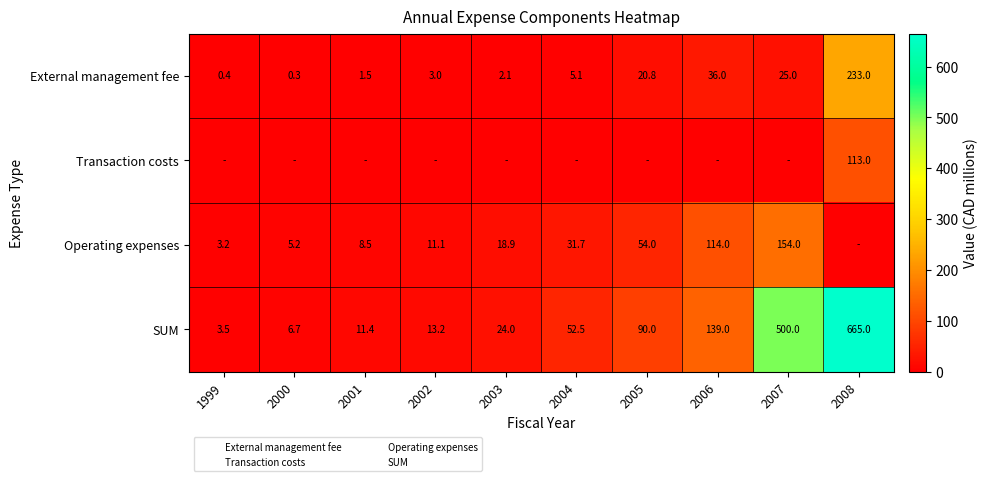

True or false: Transaction costs has a value of 34.8 at 2003.

False